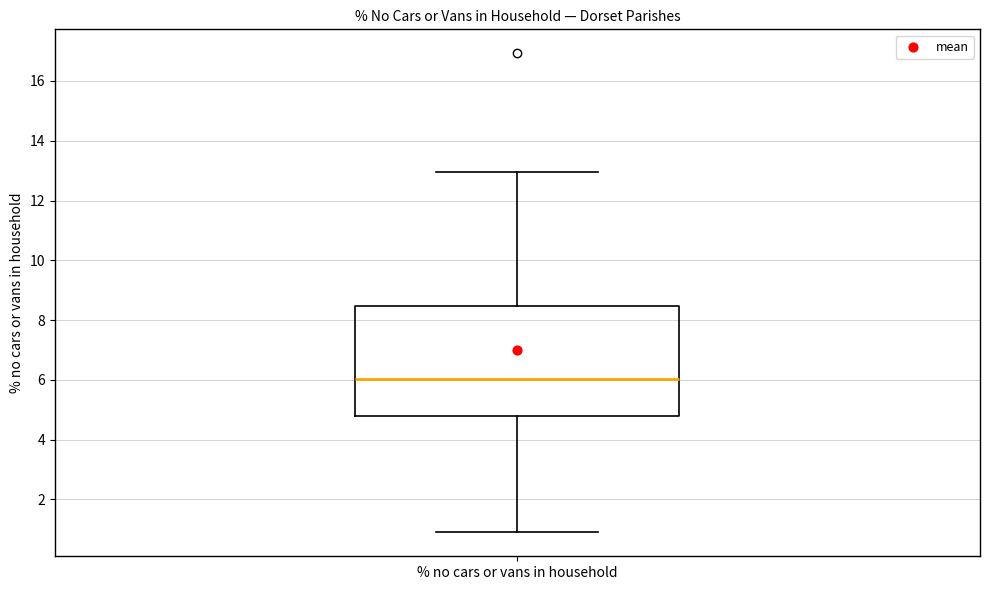

Transcribe this box plot: give where the median line is, the range the box spans, and where the two whiskers end, as read against the y-axis. The values are not printed on the chart, so give them approximately, as read against the axis.

median 6.0, box 4.8 to 8.4, whiskers 1.0 to 13.0